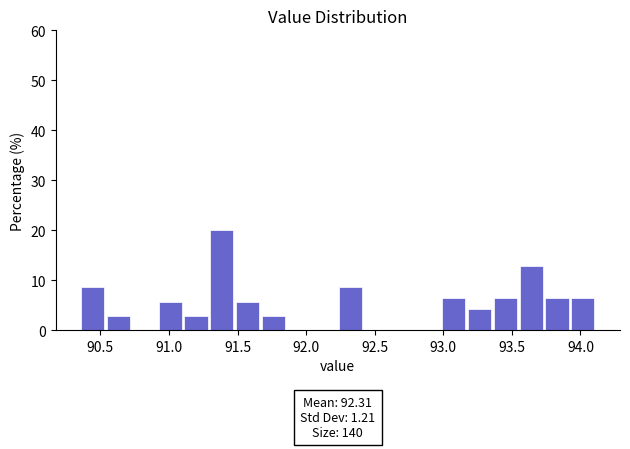

Around what value on the x-axis is the tallest bar? Give the approximate position of its centre, as read against the axis.

91.40